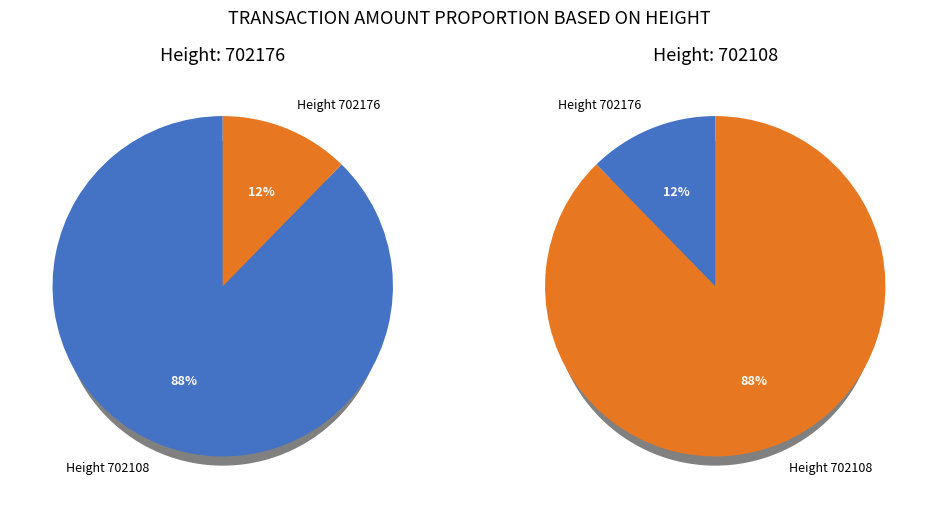

What portion of the pie excludes 702108?

12.3%